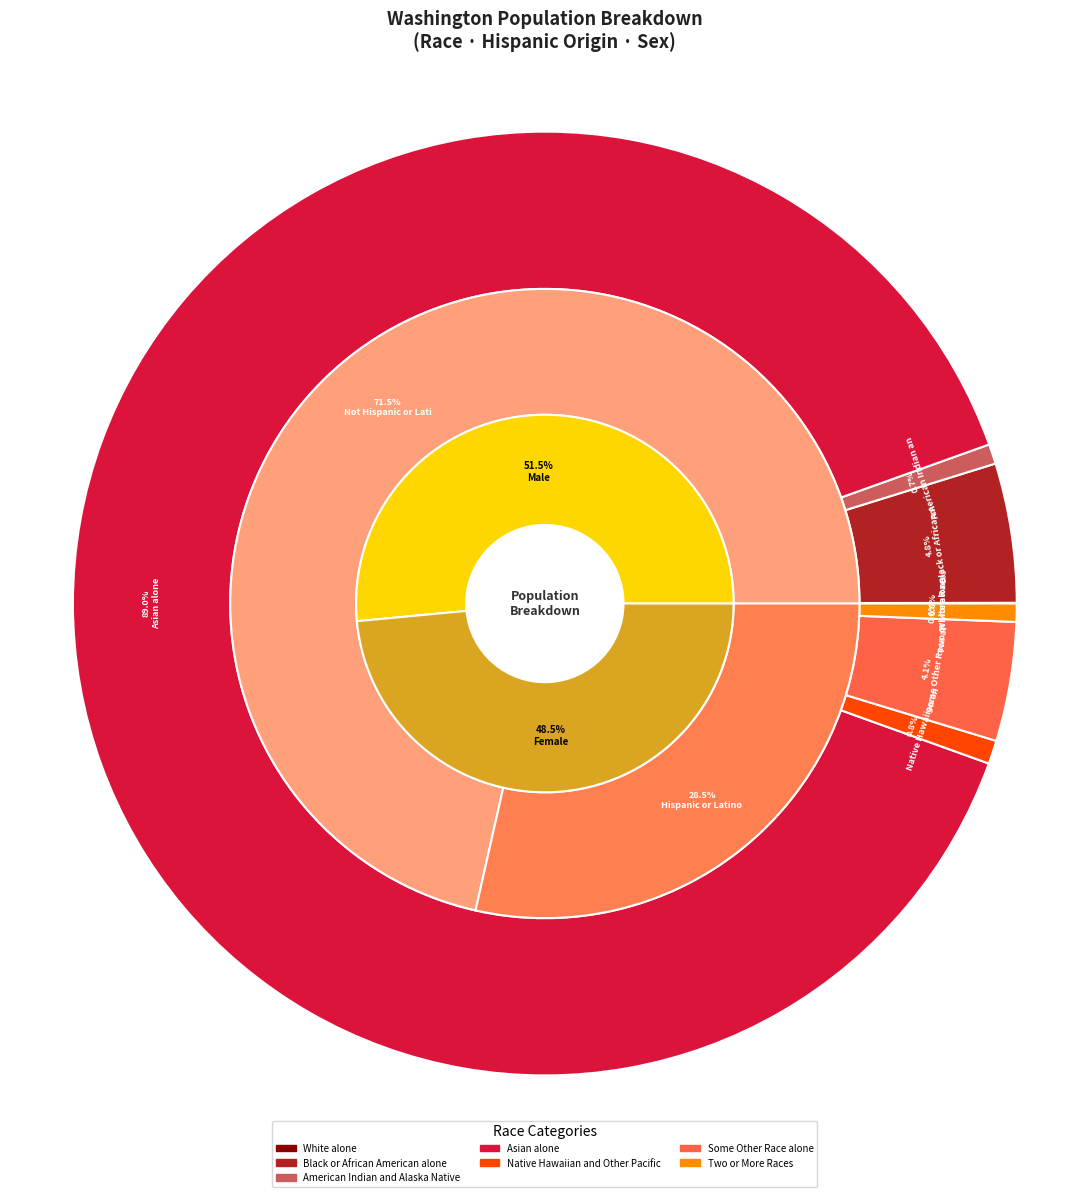

How many segments does this pie chart have?

7